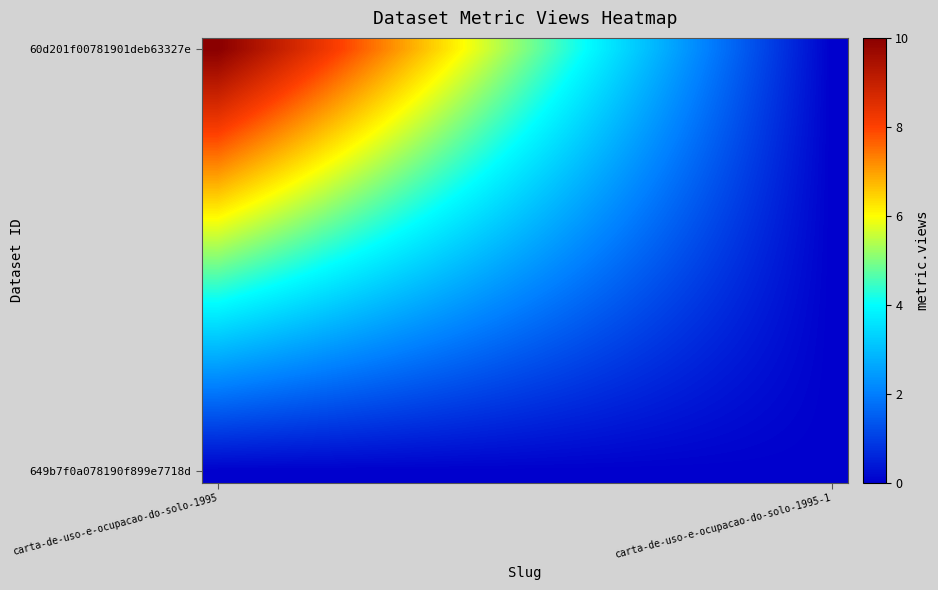

Which series has the largest range (max minus min)?

60d201f00781901deb63327e